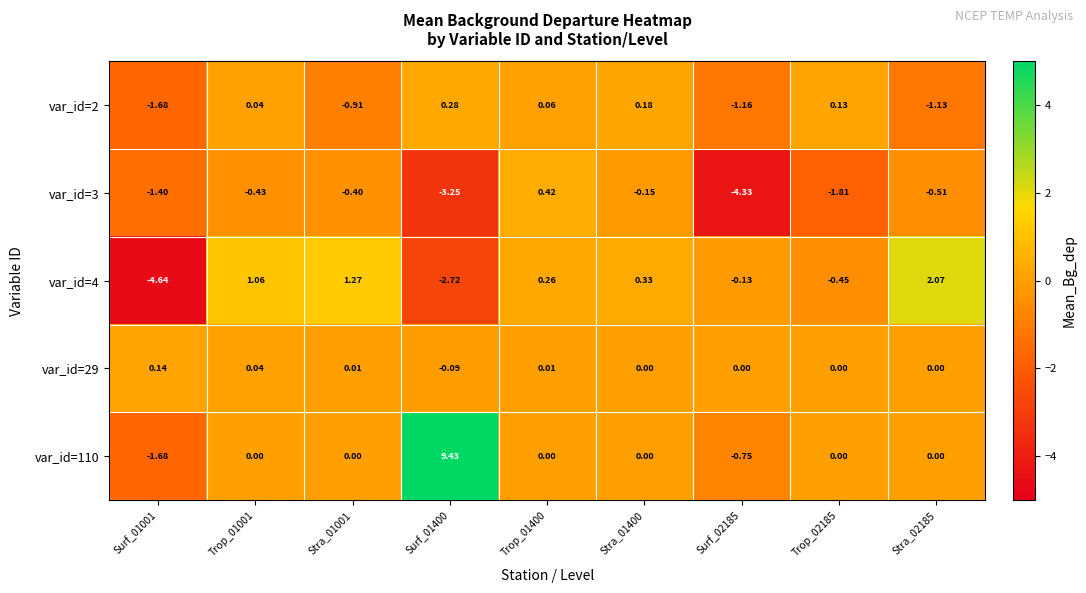

Which series has the largest total across all categories?

var_id=110